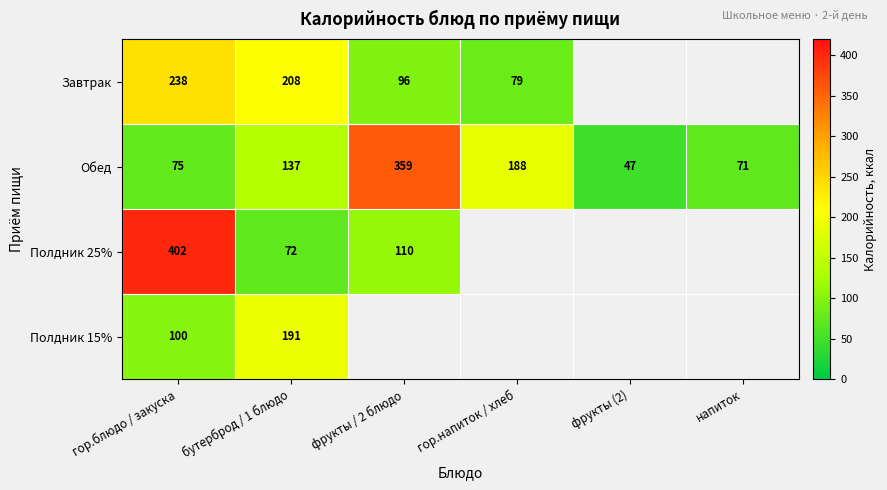

Where is Обед nearest to the value 202?

гор.напиток / хлеб